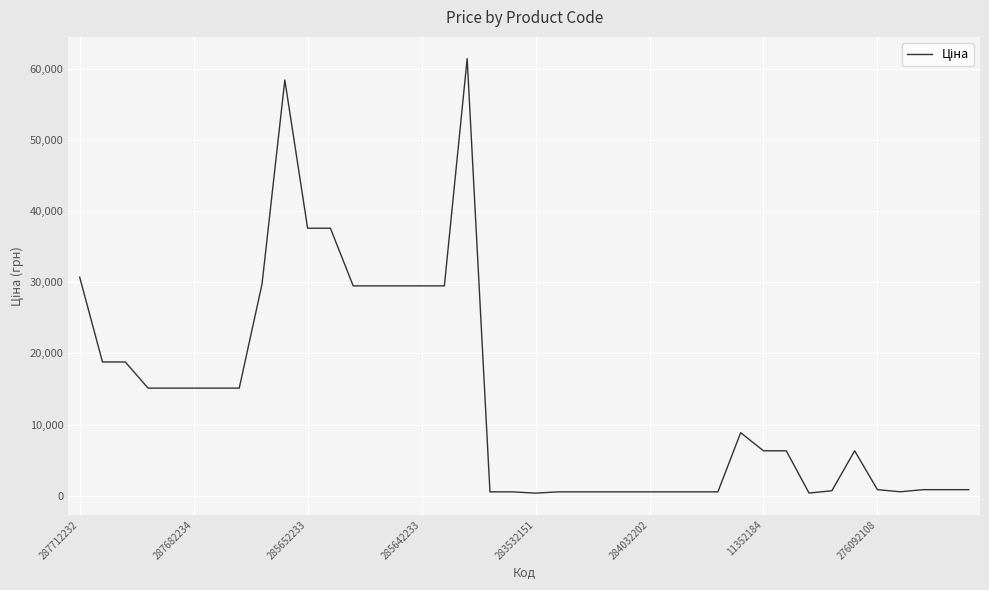

What is the greatest value displayed?

61434.3